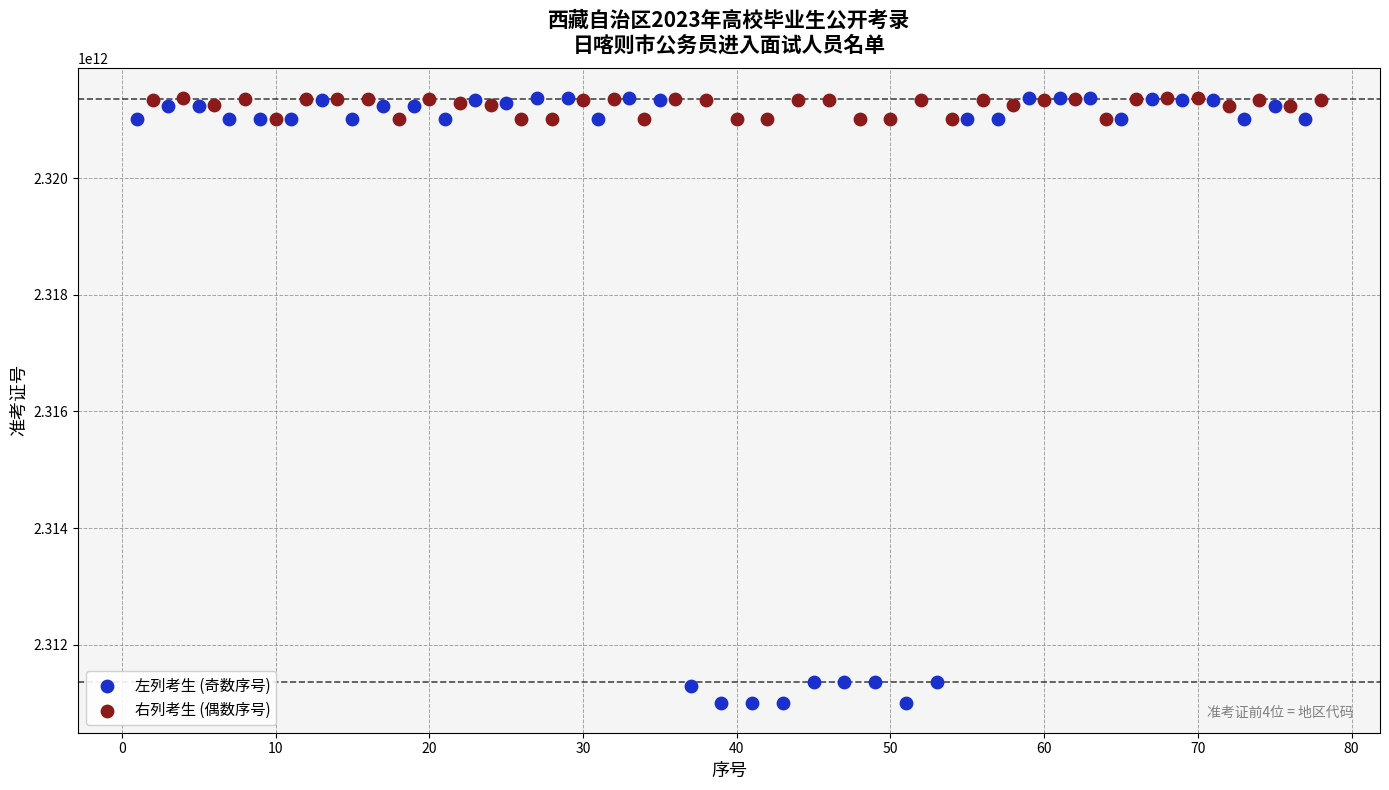

Which series has the largest Y range (max minus min)?

左列考生 (奇数序号)